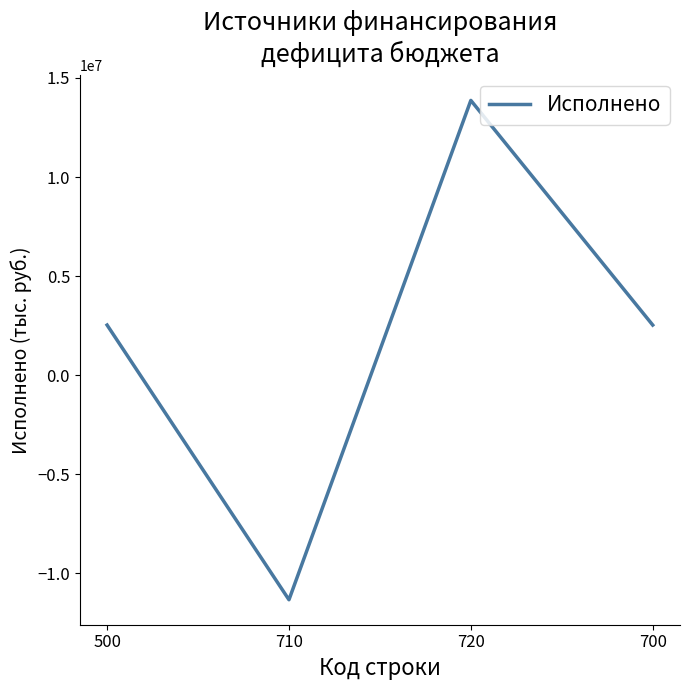

Which has a higher value, 710 or 720?

720